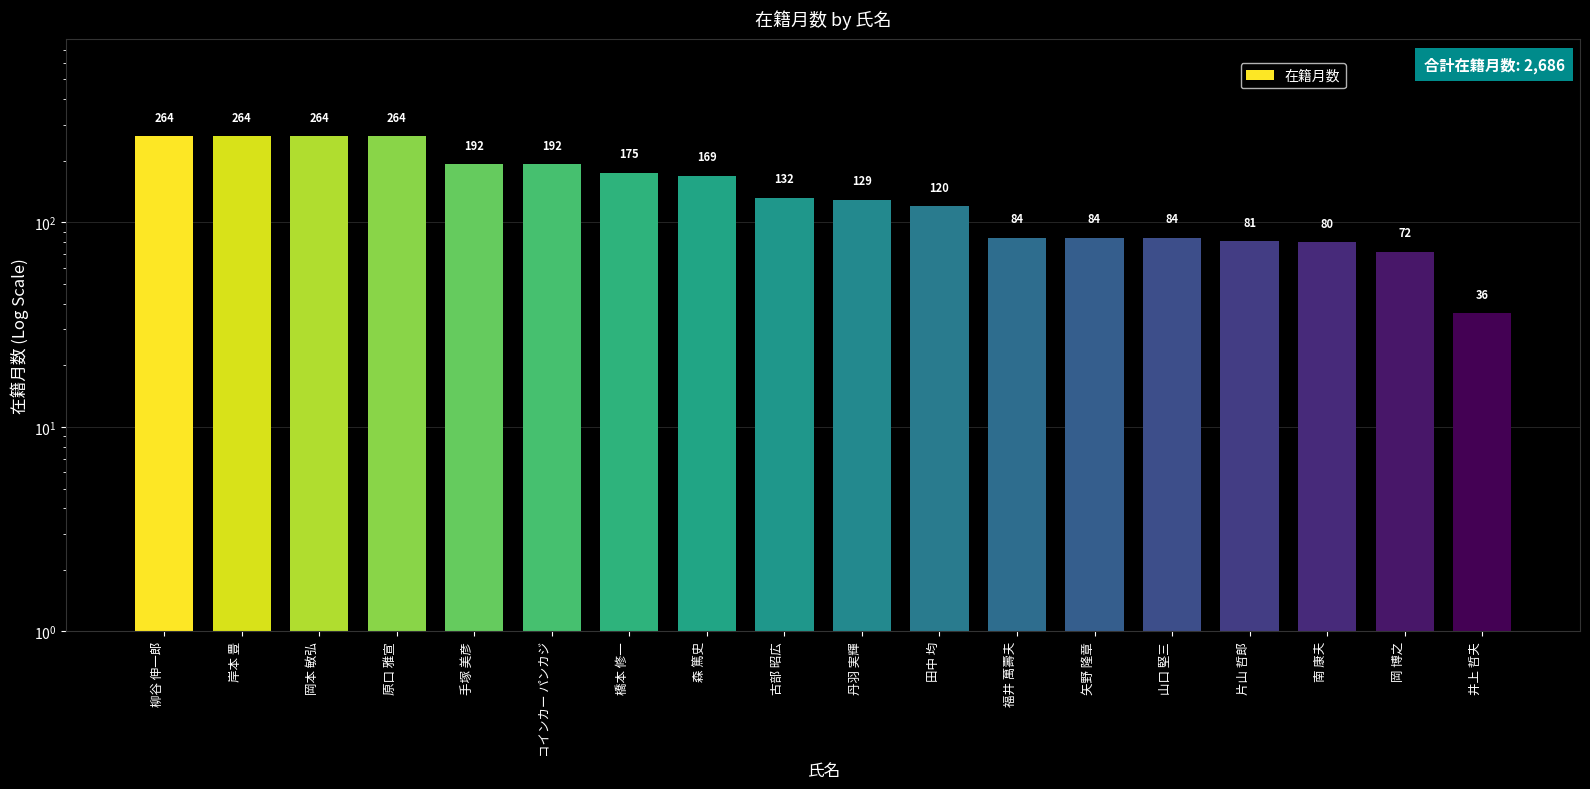

What is the change in value from 岡本 敏弘 to 森 篤史?

-95